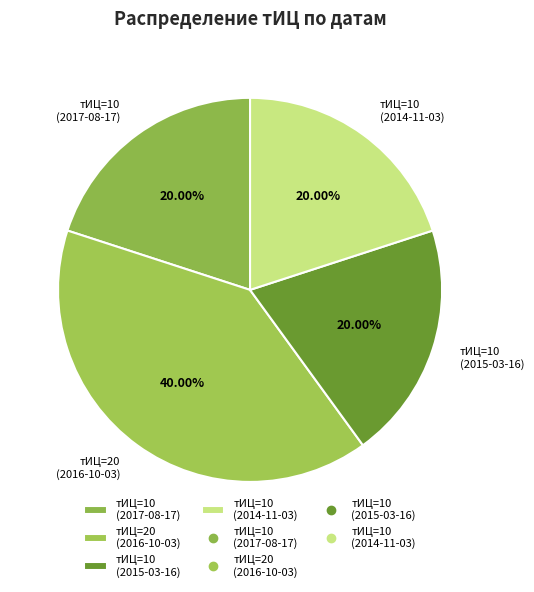

Do тИЦ=20 (2016-10-03) and тИЦ=10 (2014-11-03) together represent more than half of the pie?

Yes